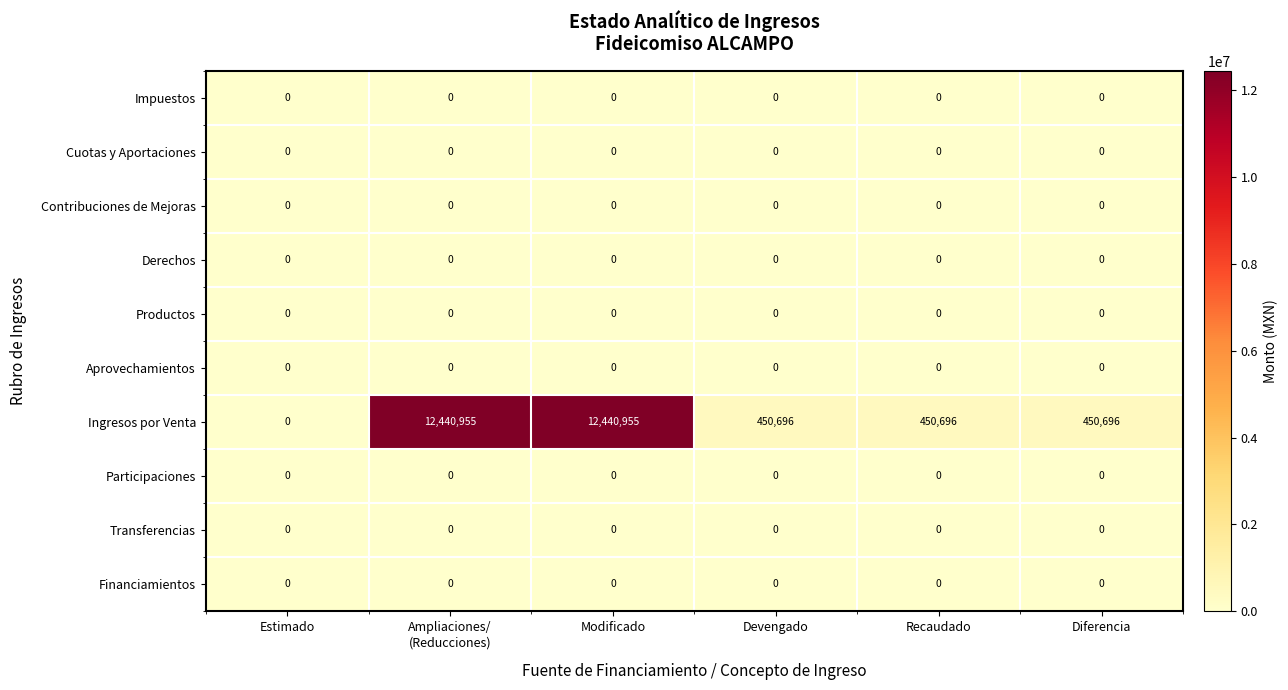

Which series has the widest spread of values?

Ingresos por Venta